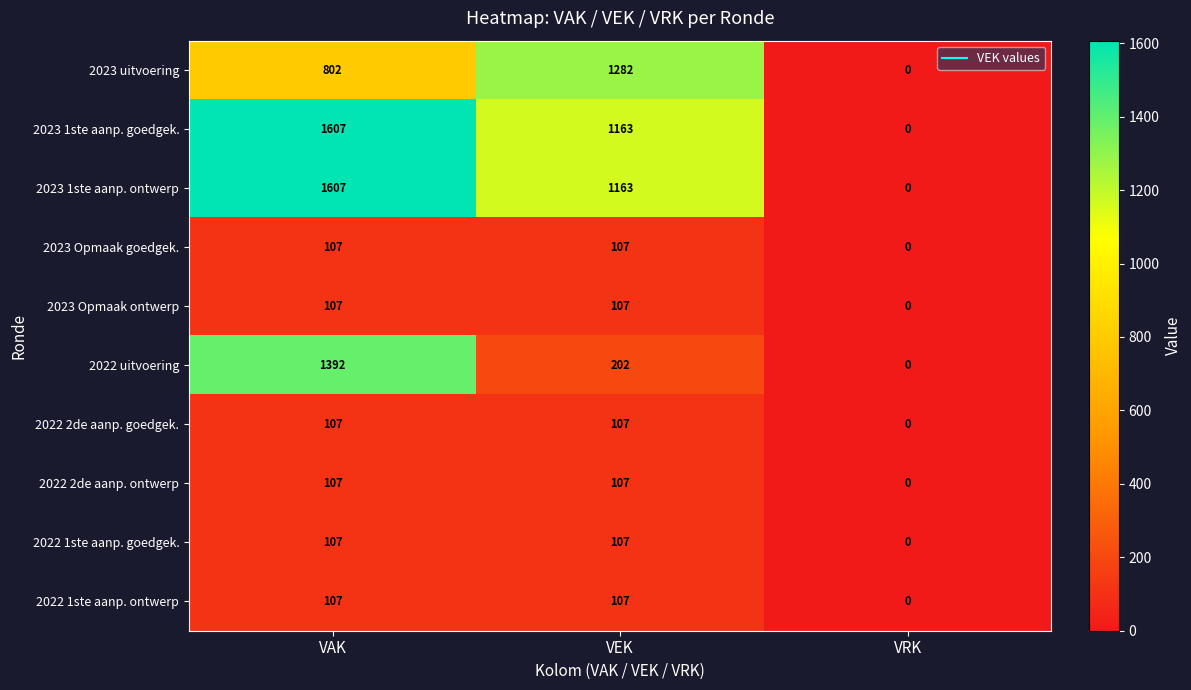

Reading right to left, what are all the values shown in this chart?

2023 uitvoering: 0	1282	802
2023 1ste aanp. goedgek.: 0	1163	1607
2023 1ste aanp. ontwerp: 0	1163	1607
2023 Opmaak goedgek.: 0	107	107
2023 Opmaak ontwerp: 0	107	107
2022 uitvoering: 0	202	1392
2022 2de aanp. goedgek.: 0	107	107
2022 2de aanp. ontwerp: 0	107	107
2022 1ste aanp. goedgek.: 0	107	107
2022 1ste aanp. ontwerp: 0	107	107